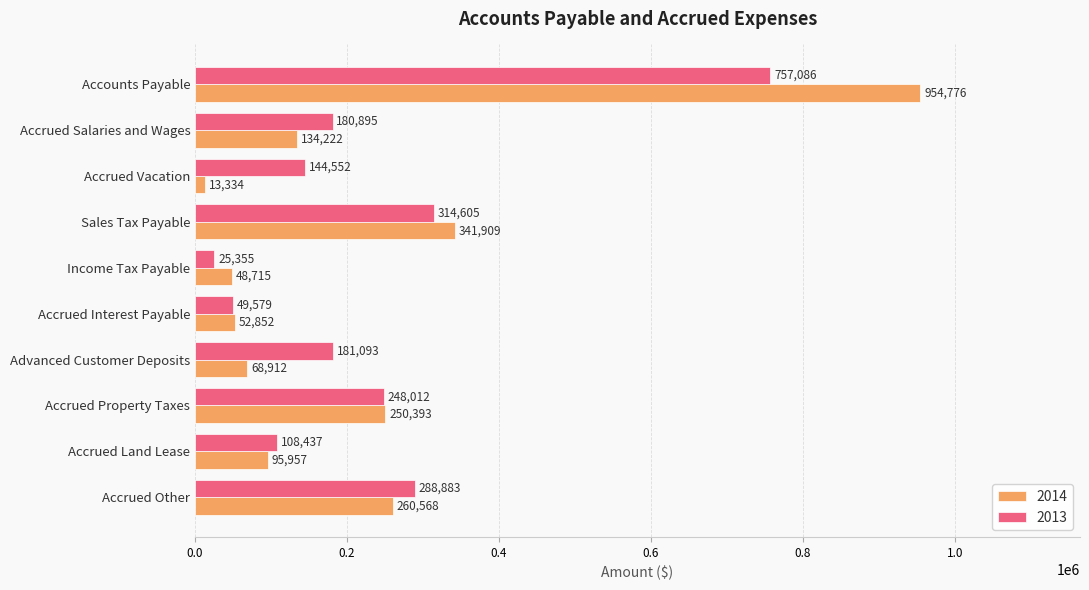

What is the average value of the 2014 series?

222164